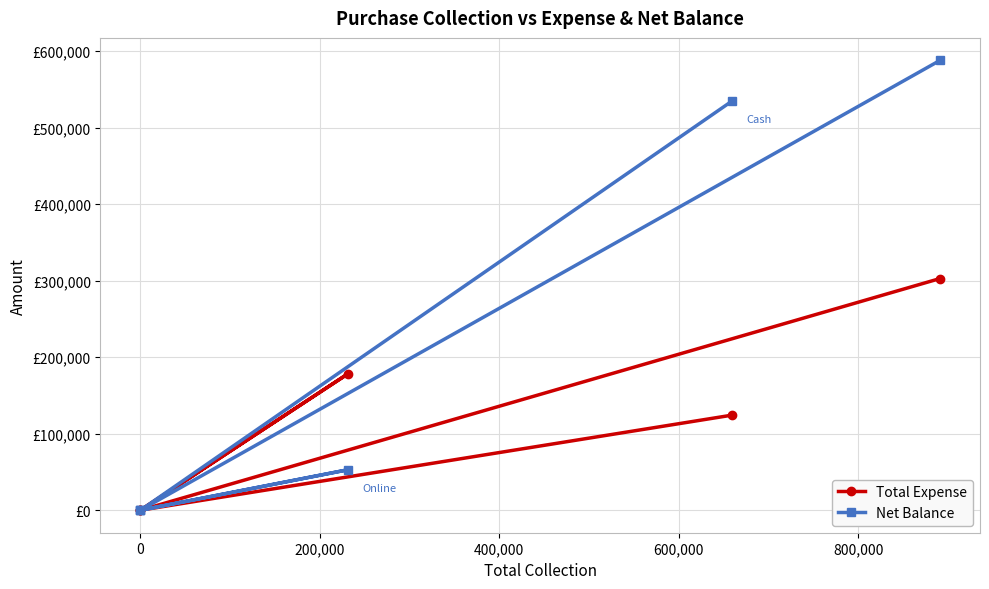

In Total Expense, how many points are higher than both neighbors (excluding endpoints)?

1